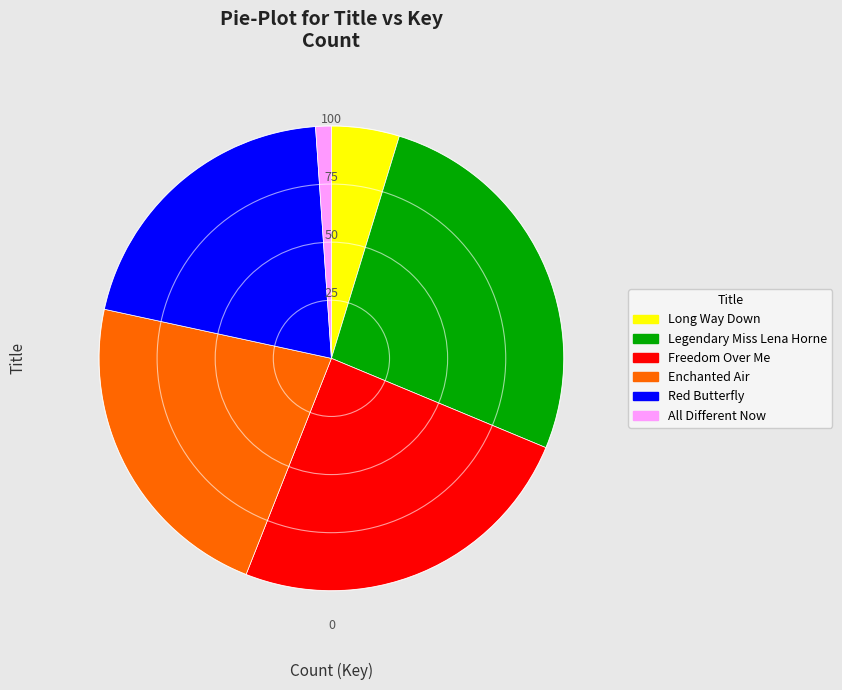

How many slices are in this pie chart?

6